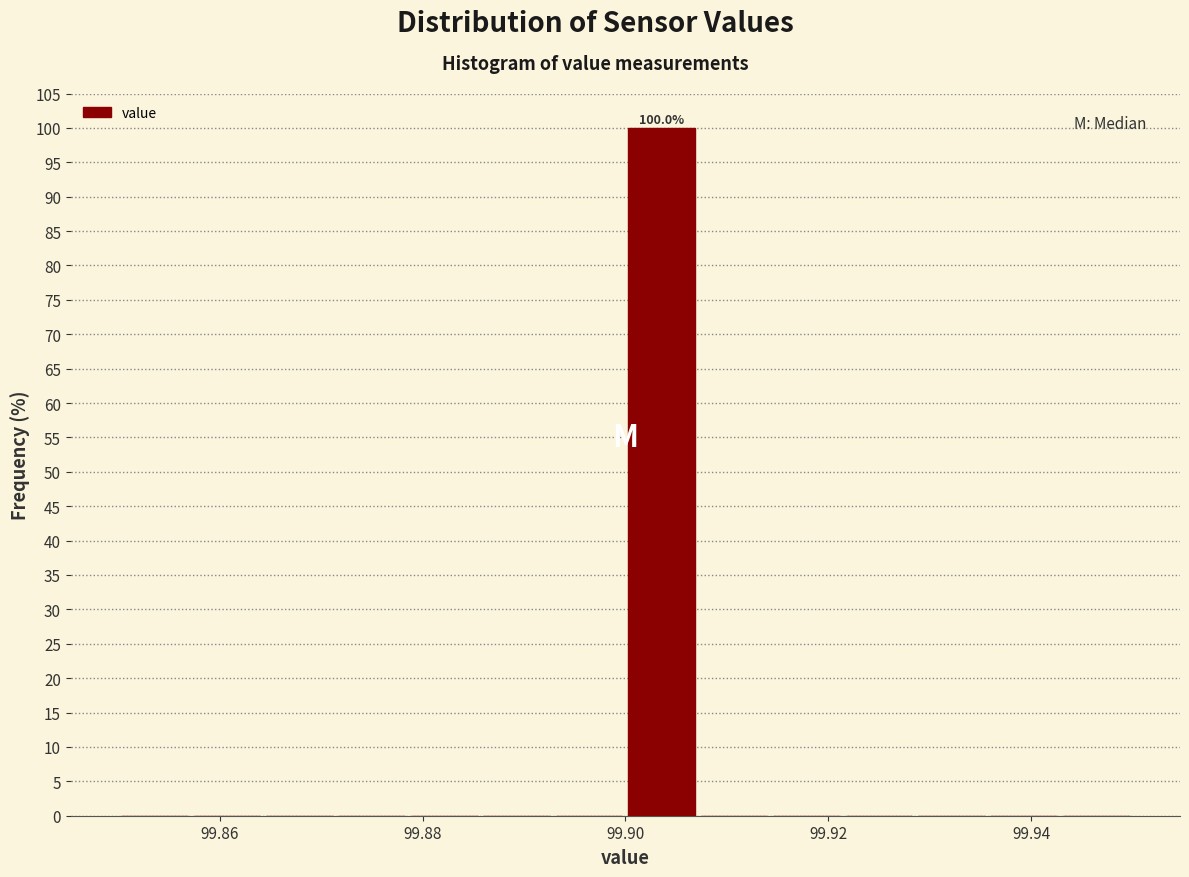

Read against the x-axis, roughly where is the centre of the tallest bar?

99.904